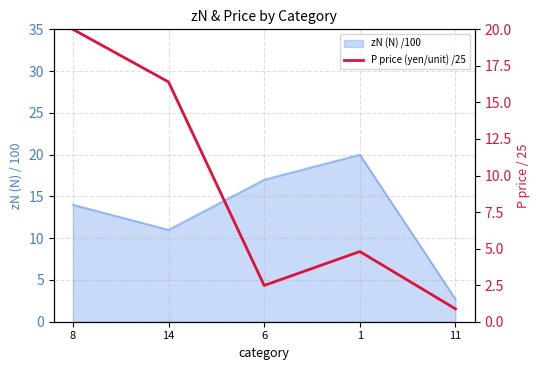

List the labels in order of value, largest first.

8, 14, 1, 6, 11